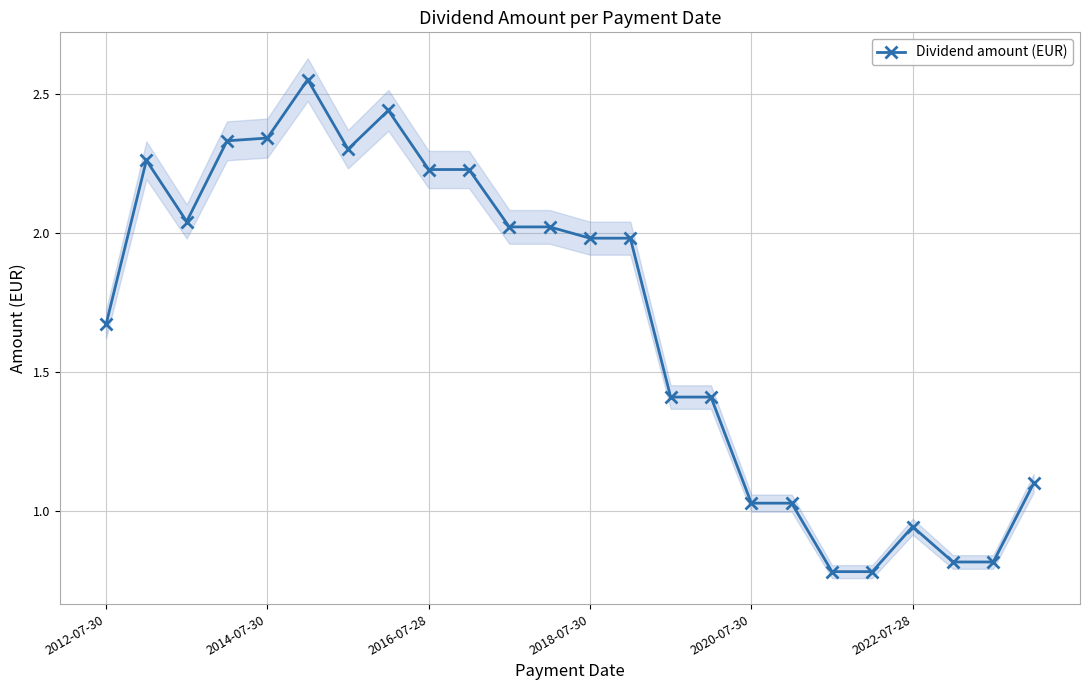

The Dividend amount (EUR) series shows 0.2 at 2022-07-28. True or false?

False